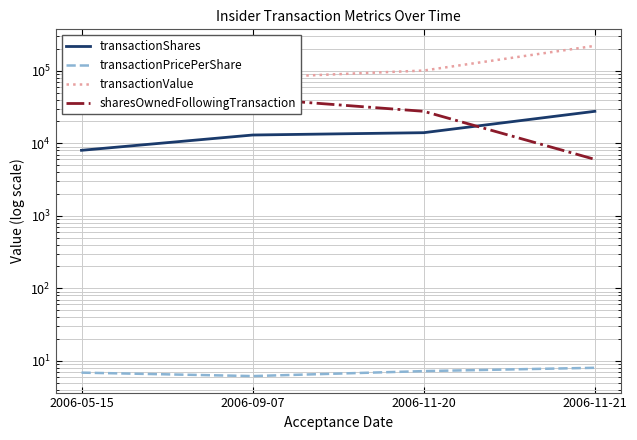

Does the chart display data point markers on the line(s)?

No